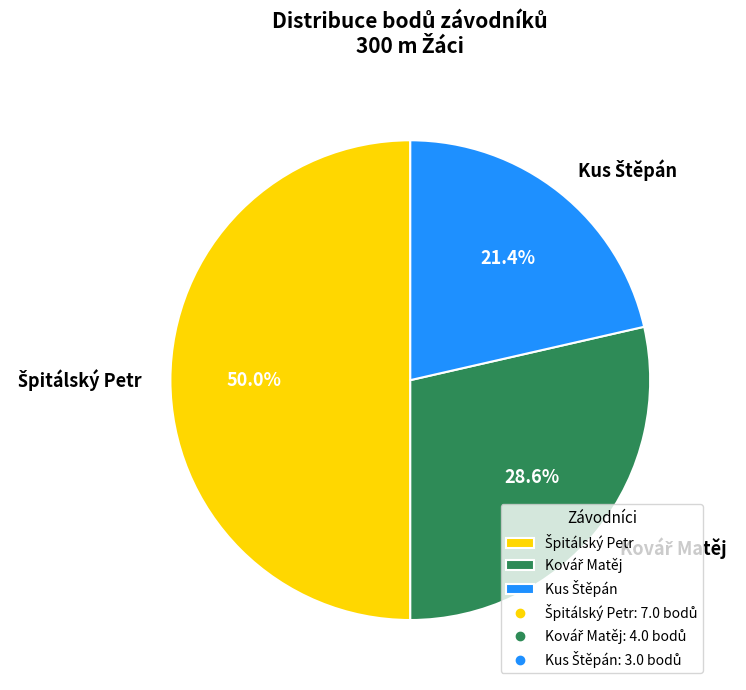

Is Kus Štěpán the majority of the pie?

No